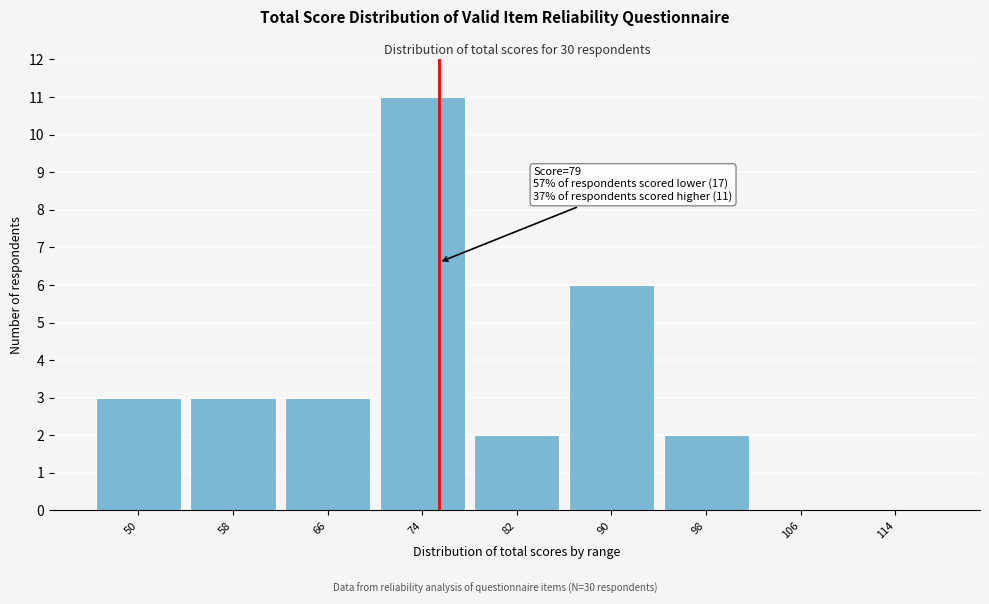

Reading left to right, list all the values displayed in this chart.

50=3	58=3	66=3	74=11	82=2	90=6	98=2	106=0	114=0